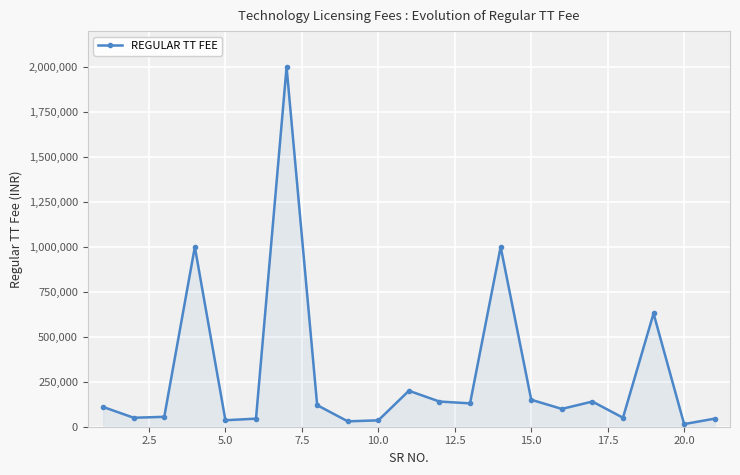

What is the average value?

289529